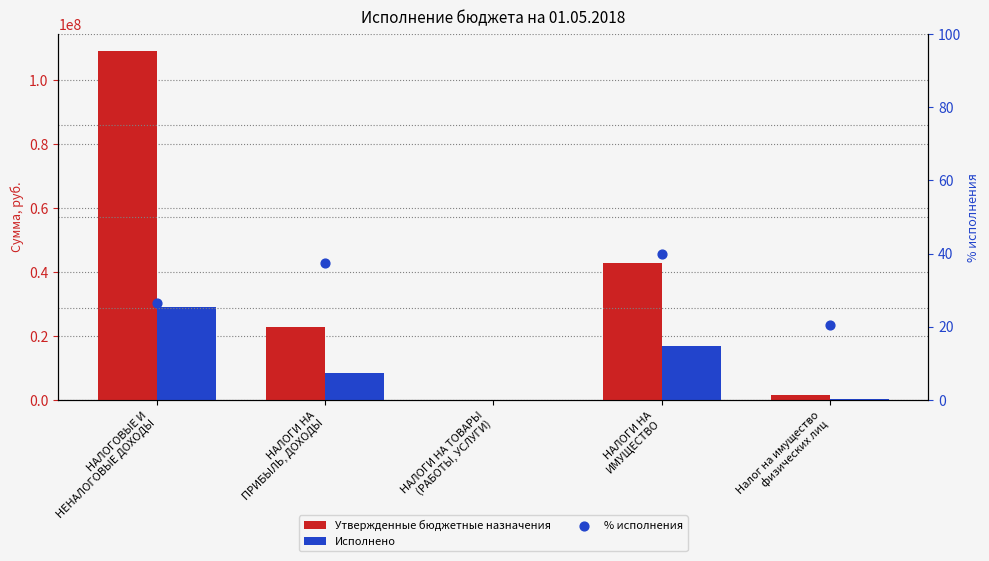

At how many categories does at least one series exceed 891273?

4